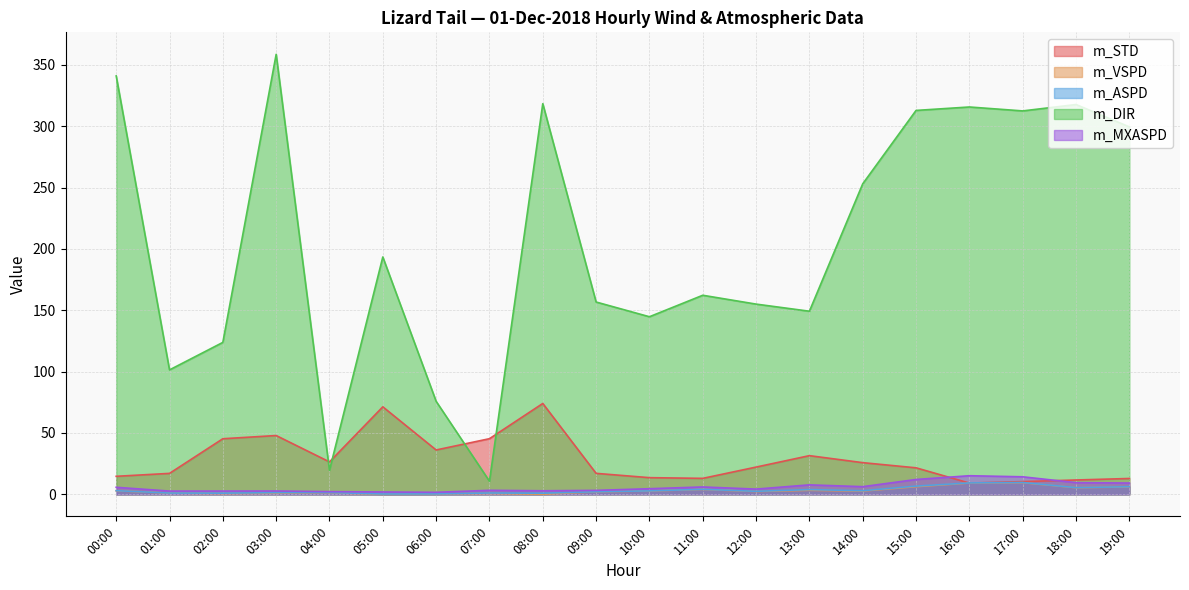

True or false: m_MXASPD and m_ASPD intersect in this chart.

False